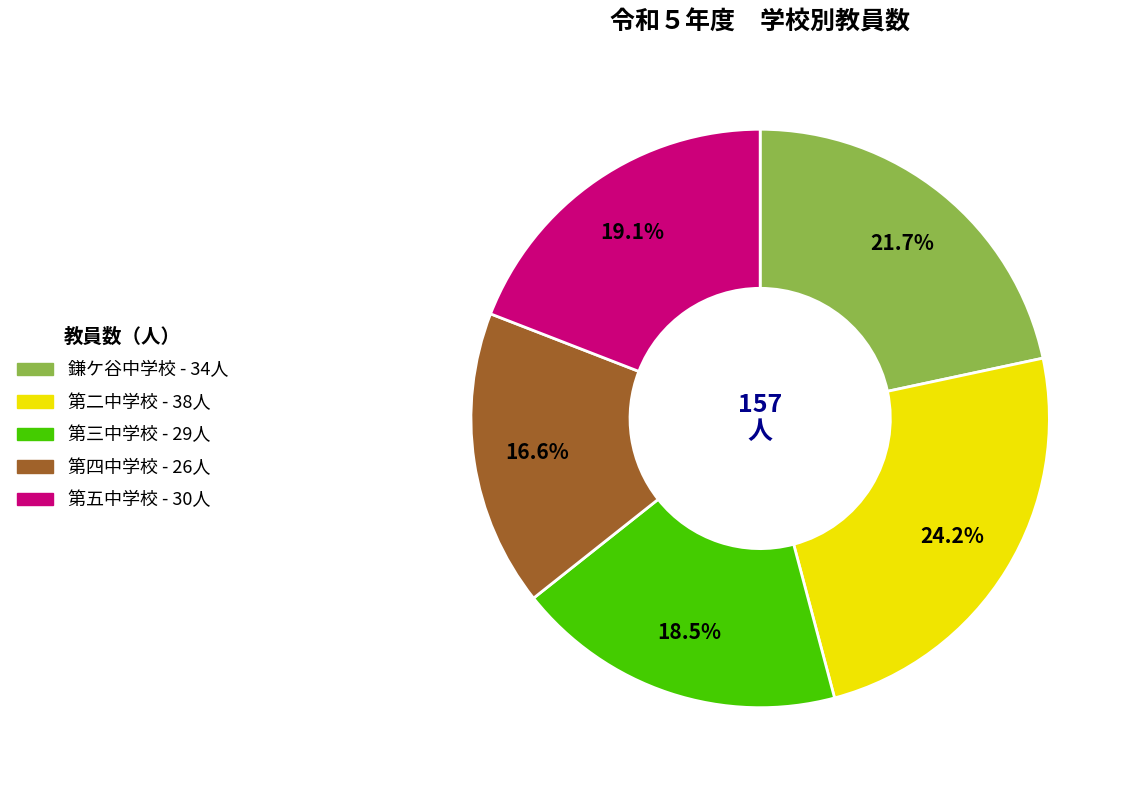

To the nearest percent, what is the difference between the largest and smallest slice percentages?

8%